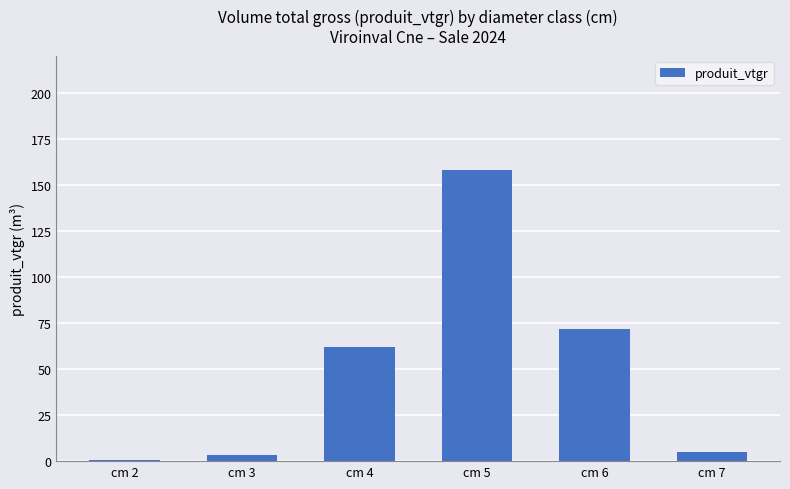

How many data points does each series have?

6